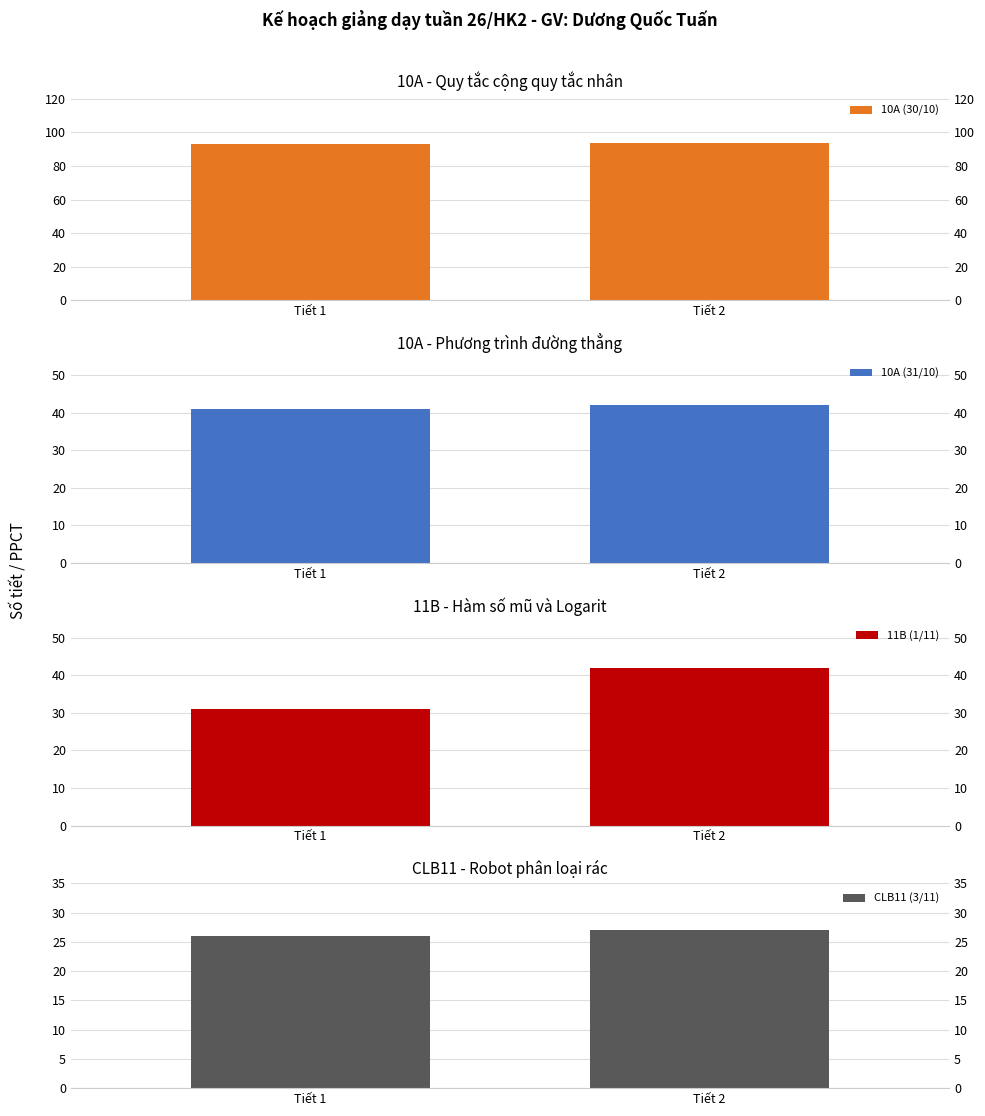

What is the difference between the highest and lowest values at Tiết 2?

67